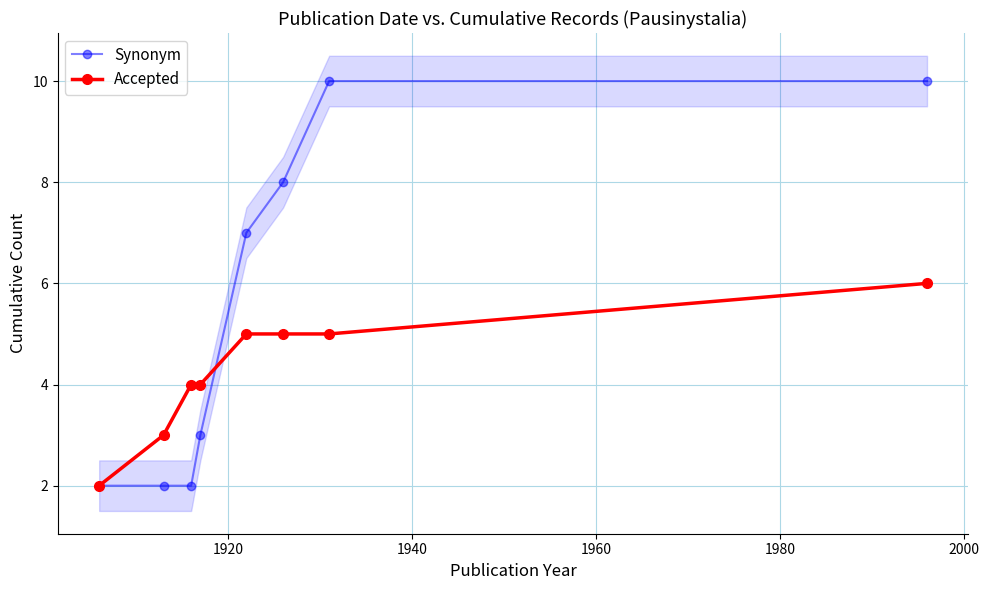

How many values in the Accepted series are below 5?

4